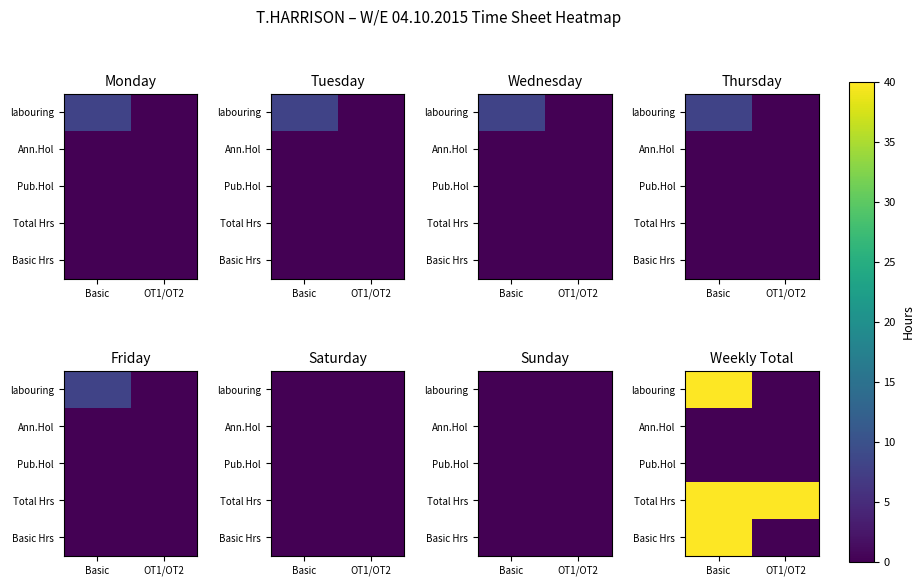

What is the difference between the maximum and minimum values in the Basic Hrs series?

40